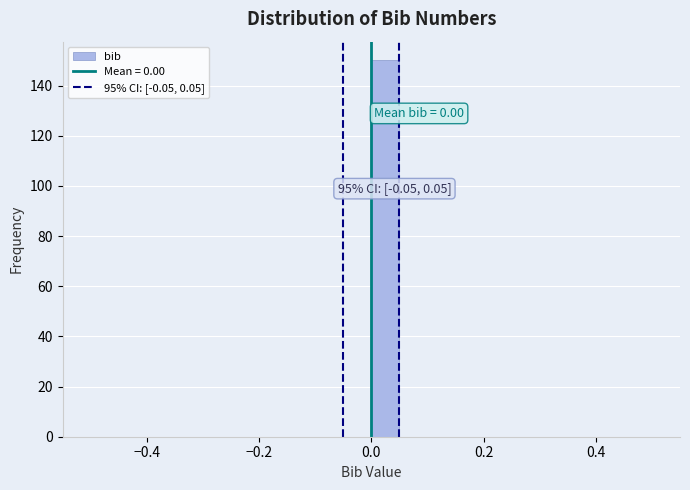

Around what value on the x-axis is the tallest bar? Give the approximate position of its centre, as read against the axis.

0.02